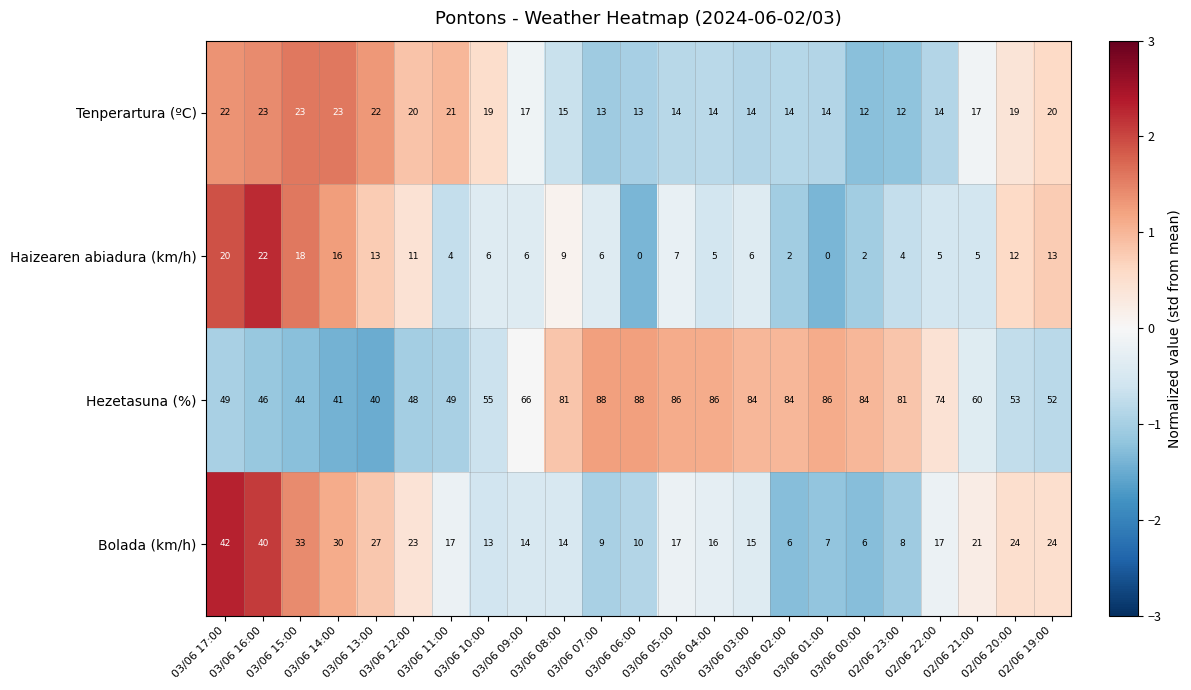

Which series has the largest total across all categories?

Hezetasuna (%)